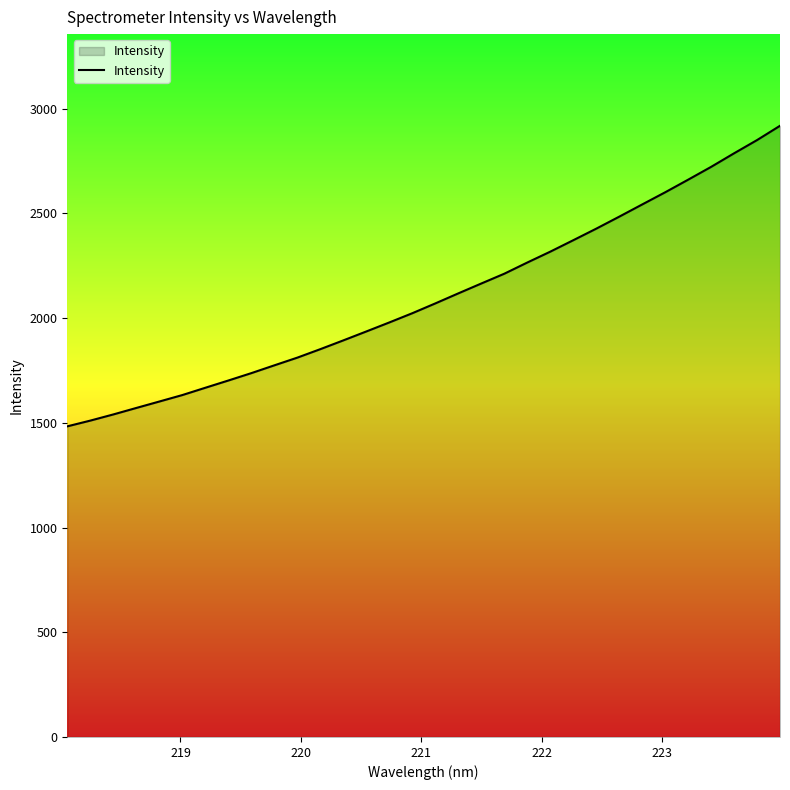

What is the difference between the maximum and minimum values?

1434.9